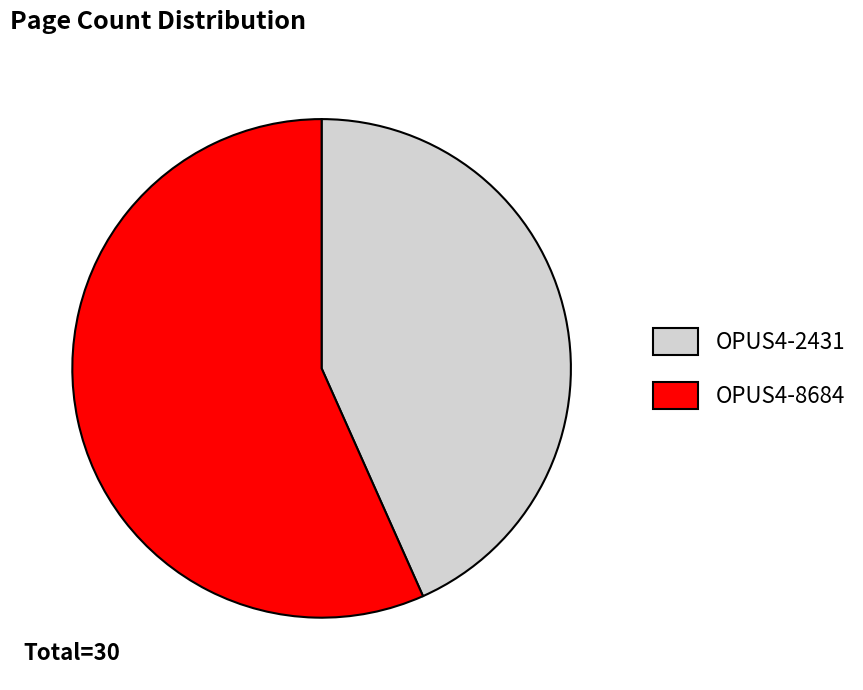

The OPUS4-2431 slice represents 43% of the pie. True or false?

True